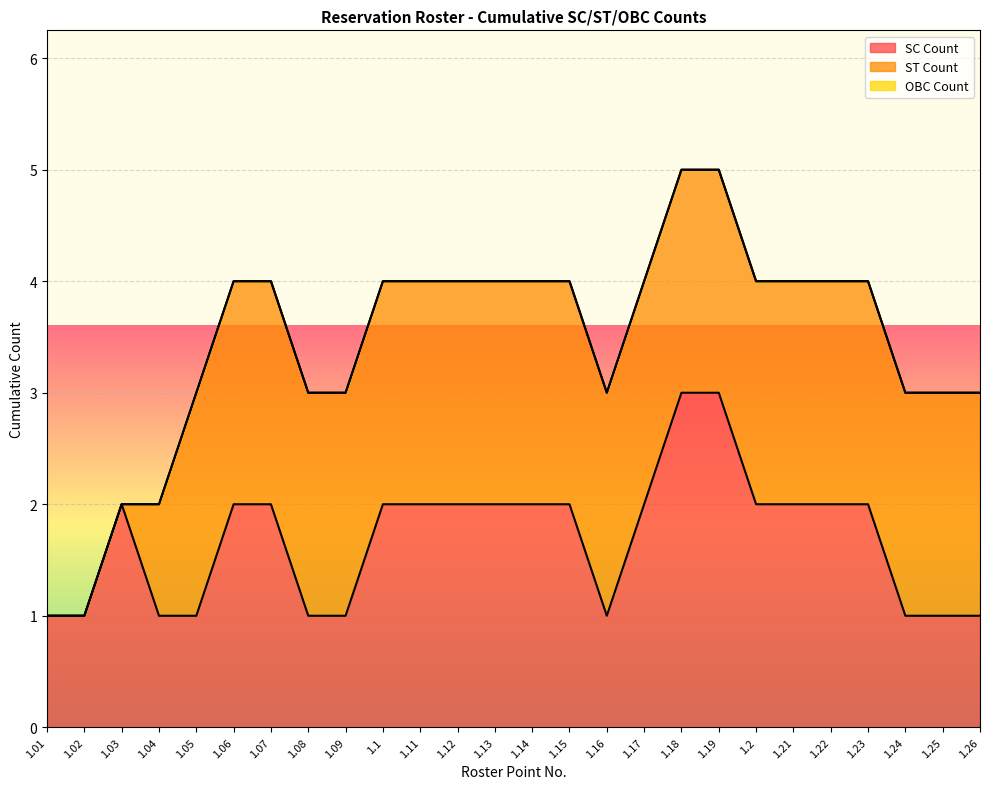

Is it true that OBC Count equals 0 at 1.11?

True